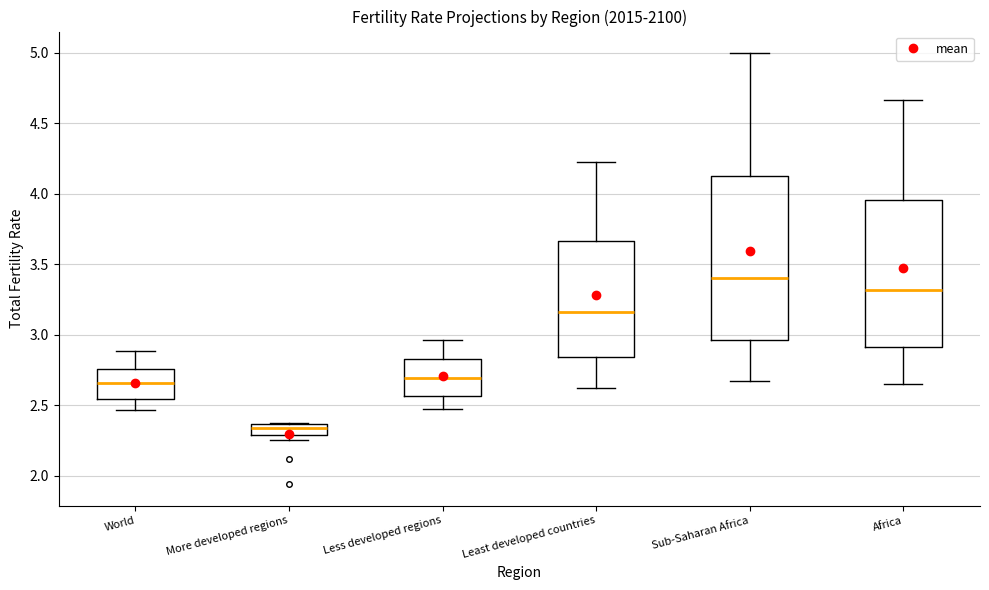

Which box's median line is the highest?

Sub-Saharan Africa